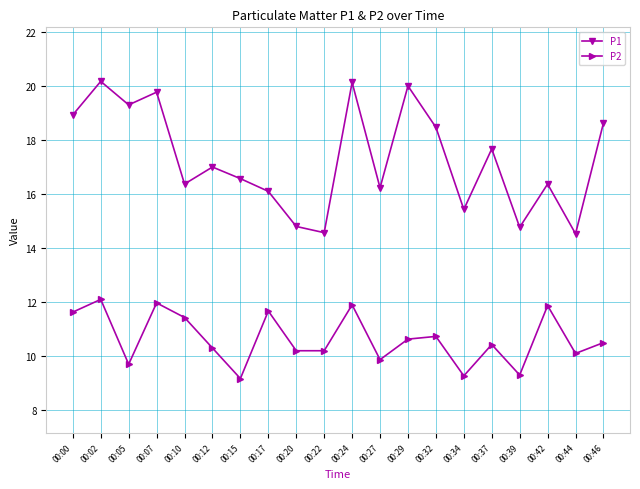

What are all the series names shown in the legend?

P1, P2